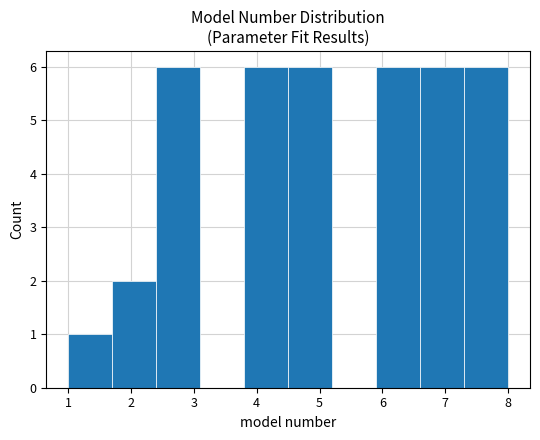

What is the height of the bar covering 7.3 to 8.0 on the x-axis? The values are not printed on the chart, so give them approximately, as read against the axis.

6